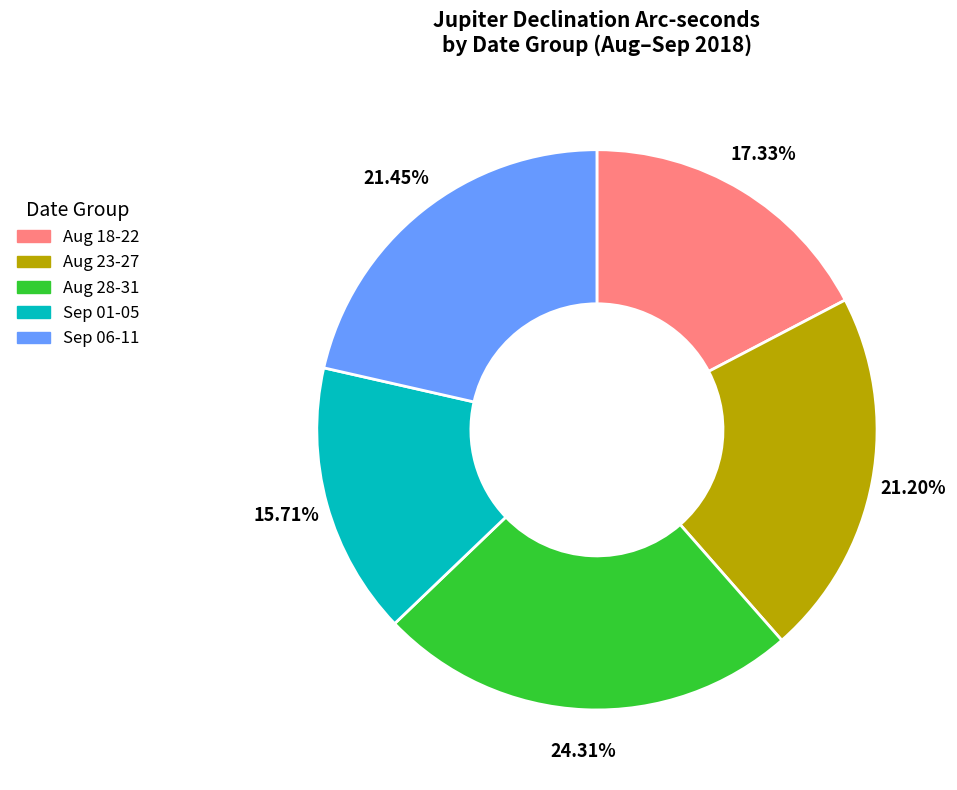

What percentage is the Aug 18-22 slice, to the nearest percent?

17%